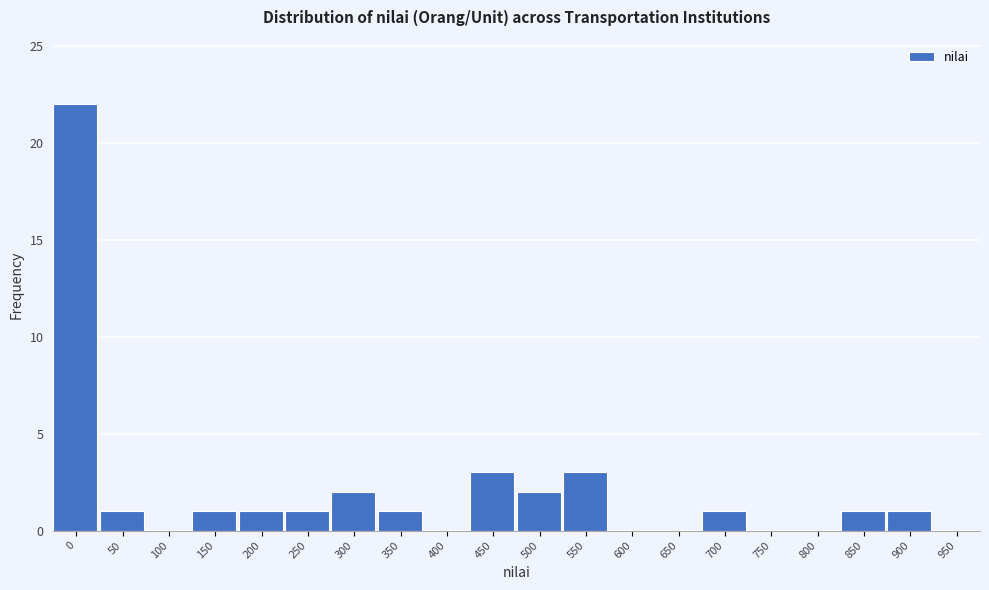

Reading left to right, what are all the values shown in this chart?

0=22	50=1	100=0	150=1	200=1	250=1	300=2	350=1	400=0	450=3	500=2	550=3	600=0	650=0	700=1	750=0	800=0	850=1	900=1	950=0